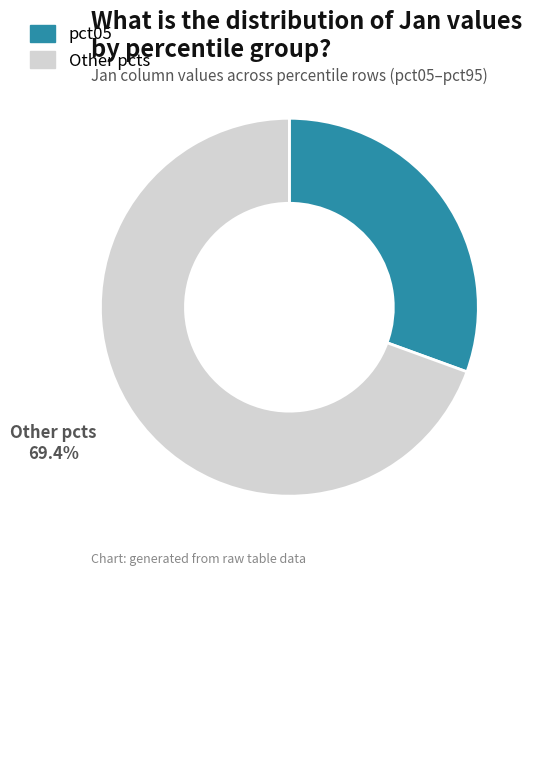

Does any single category account for the majority?

Yes